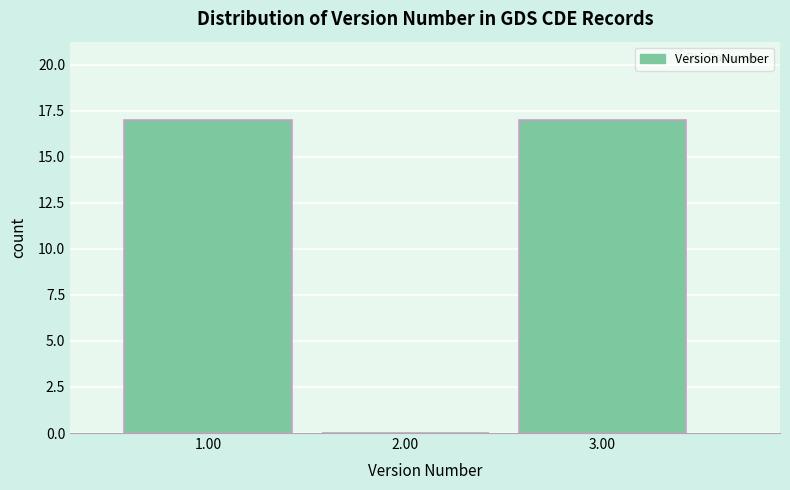

Reading left to right, list every bar in this chart as the range it spans on the x-axis followed by its height. The values are not printed on the chart, so give them approximately, as read against the axis.

0.5 to 1.5: 17
1.5 to 2.5: 0
2.5 to 3.5: 17